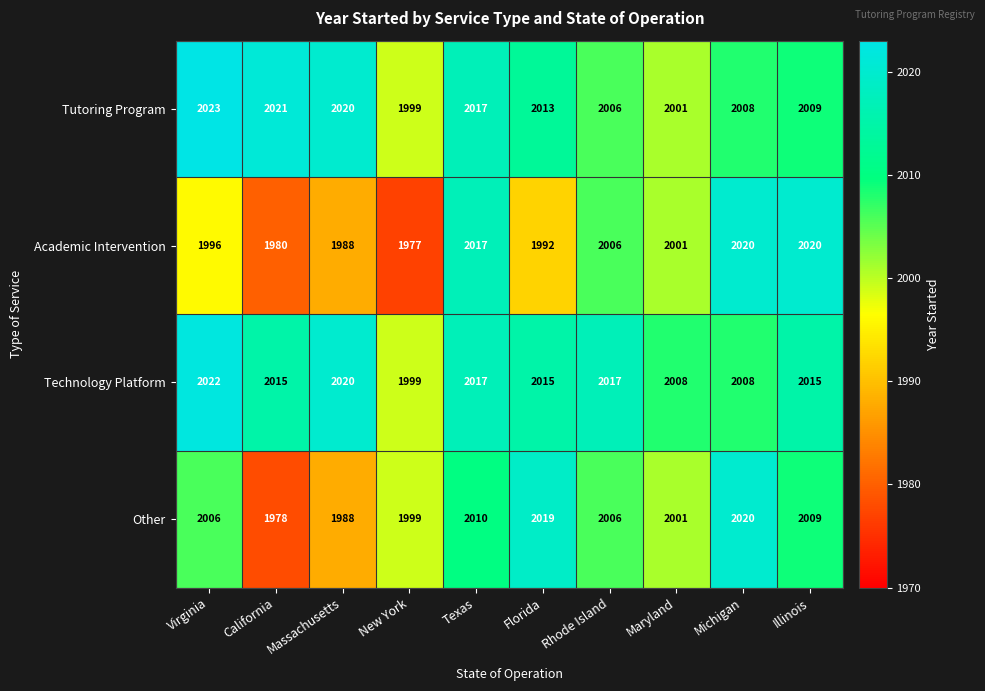

Which label corresponds to the smallest value in the chart?

New York